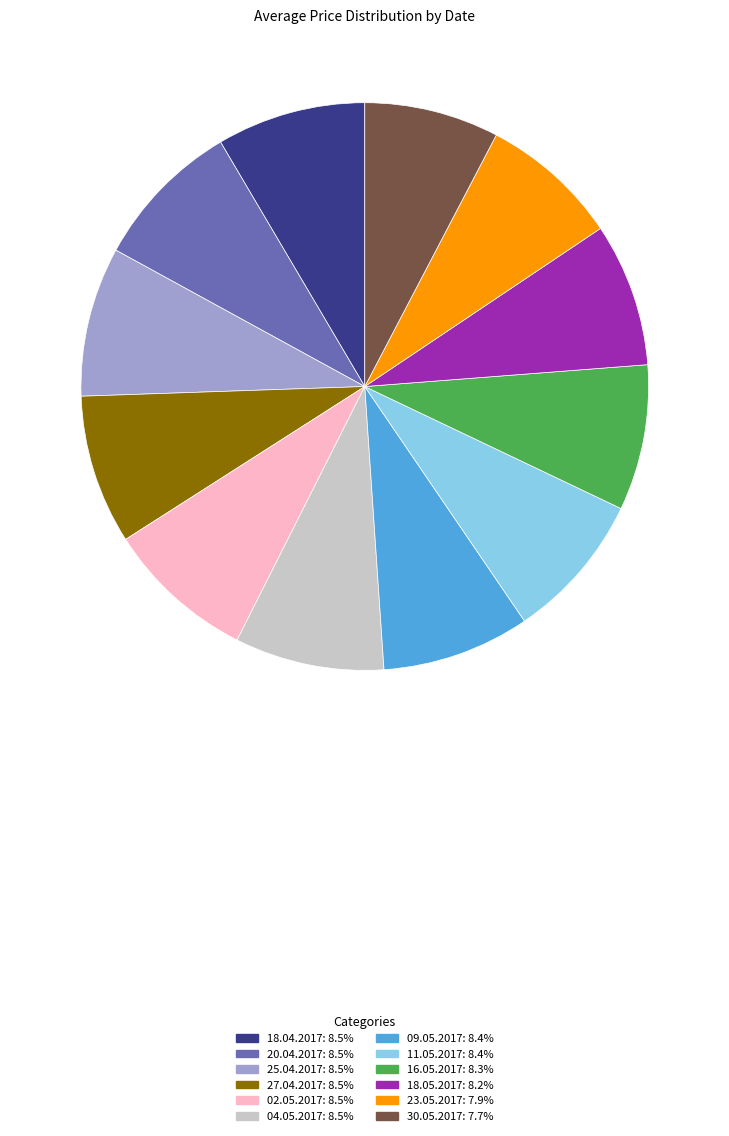

What is the ratio of the value at 25.04.2017: 8.5% to the value at 23.05.2017: 7.9%?

1.1